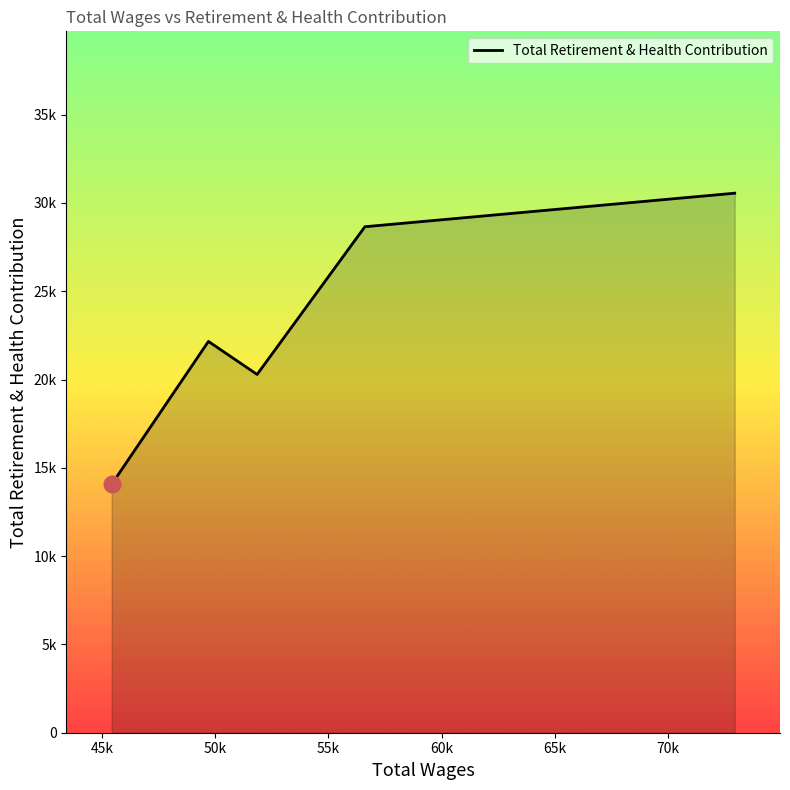

Is this an area chart (filled region under the line)?

Yes